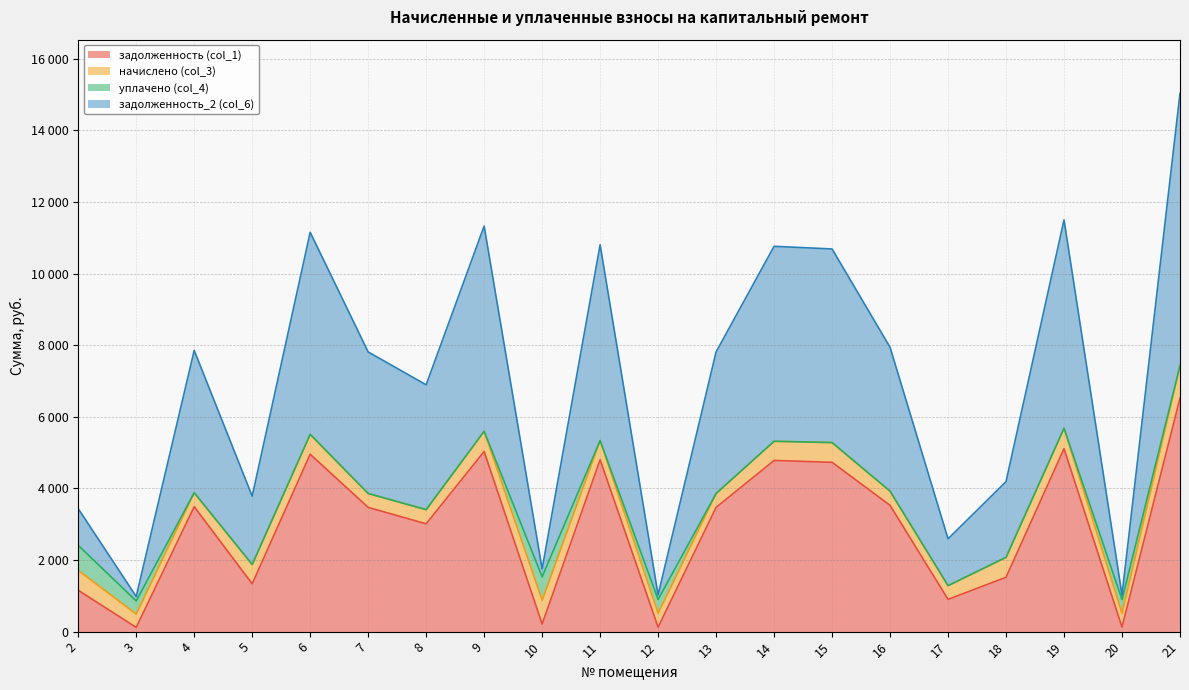

Does the chart display data point markers on the line(s)?

No